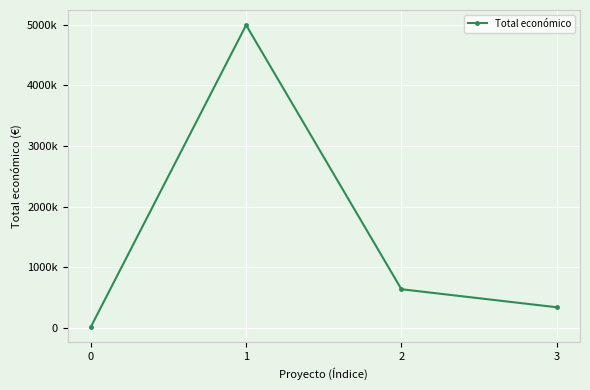

Does the chart have visible grid lines?

Yes